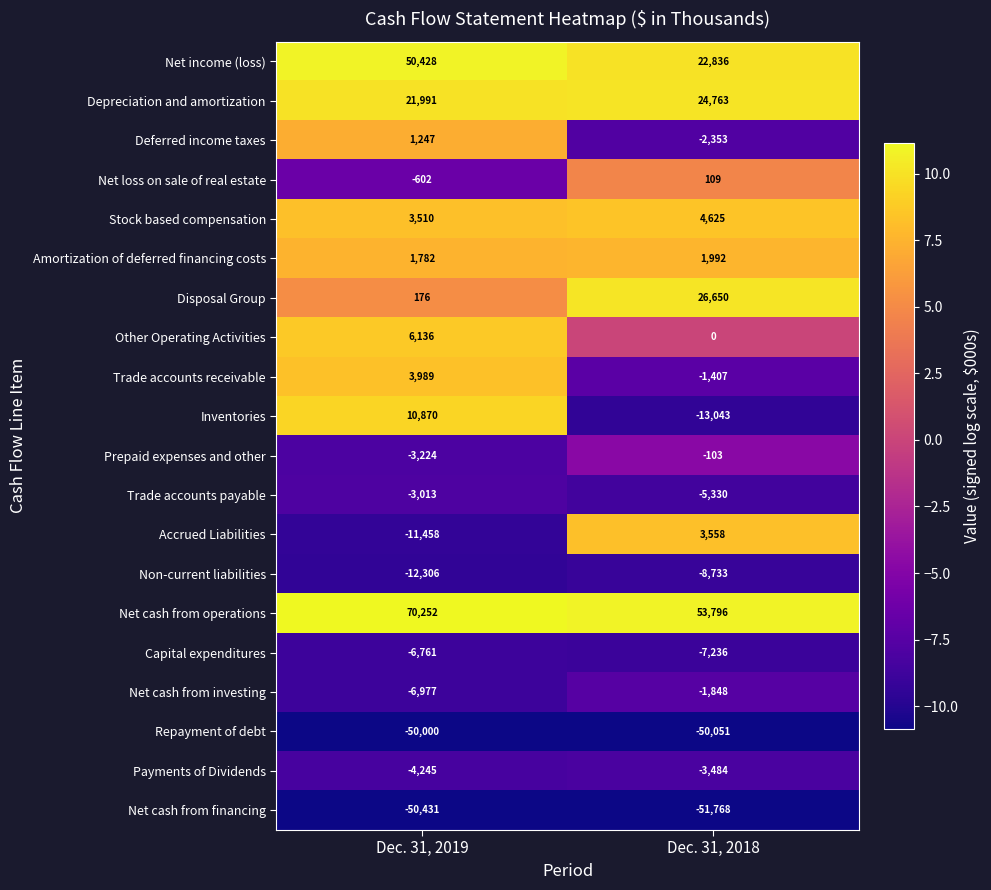

List the series in order of their peak value, highest first.

Net cash from operations, Net income (loss), Disposal Group, Depreciation and amortization, Inventories, Other Operating Activities, Stock based compensation, Trade accounts receivable, Accrued Liabilities, Amortization of deferred financing costs, Deferred income taxes, Net loss on sale of real estate, Prepaid expenses and other, Net cash from investing, Trade accounts payable, Payments of Dividends, Capital expenditures, Non-current liabilities, Repayment of debt, Net cash from financing